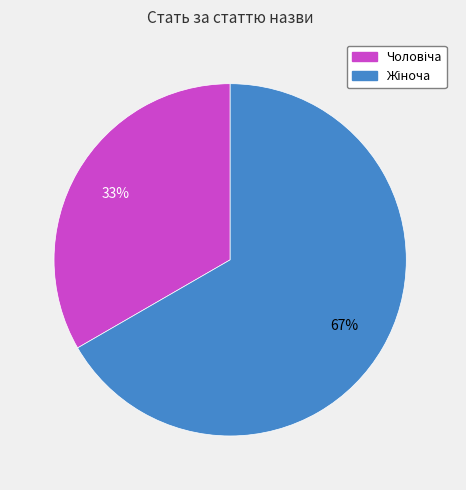

Count the number of slices in the pie.

2